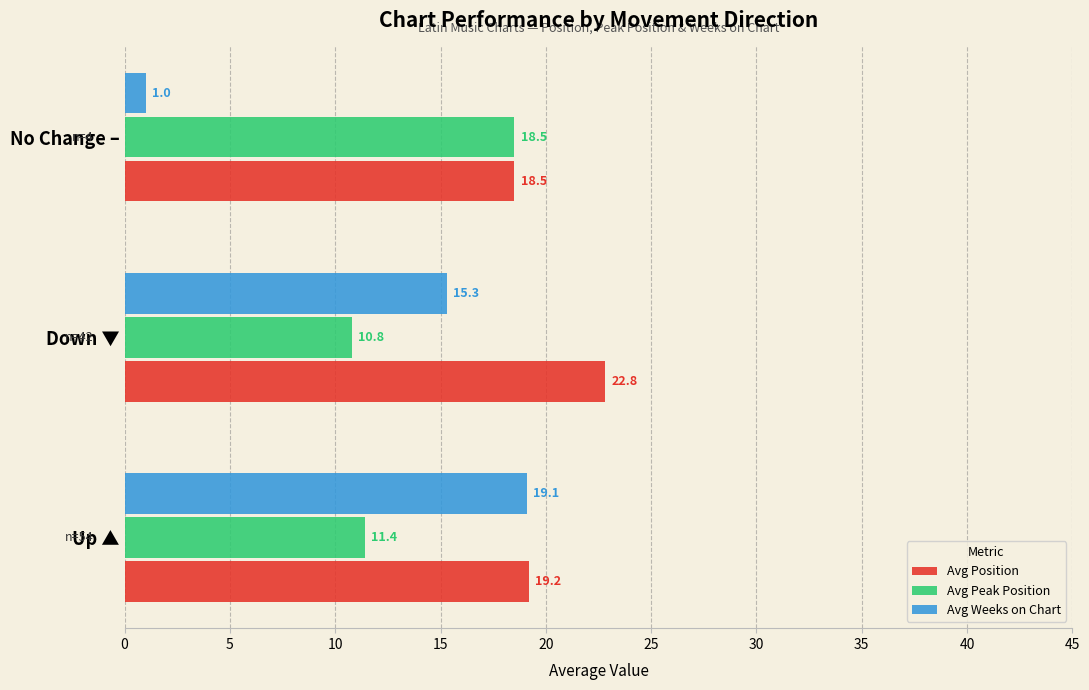

What is the minimum value for Avg Weeks on Chart?

1.0